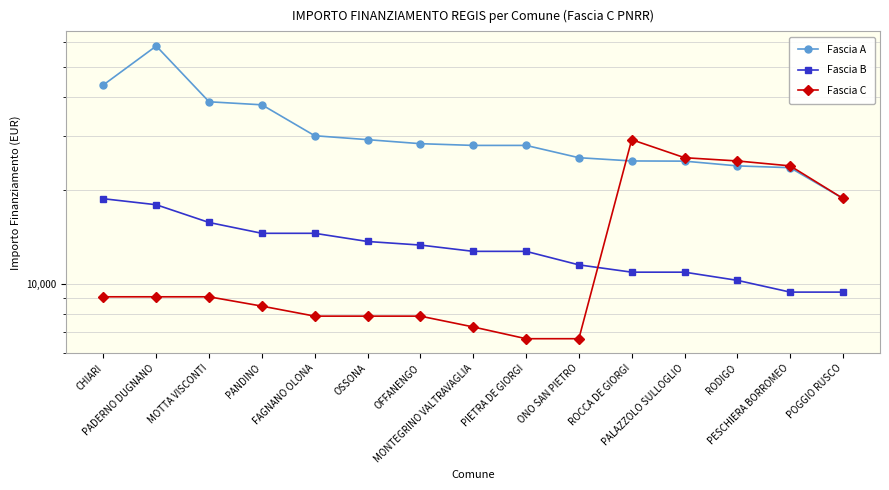

At which category does Fascia A reach its first local peak?

PADERNO DUGNANO